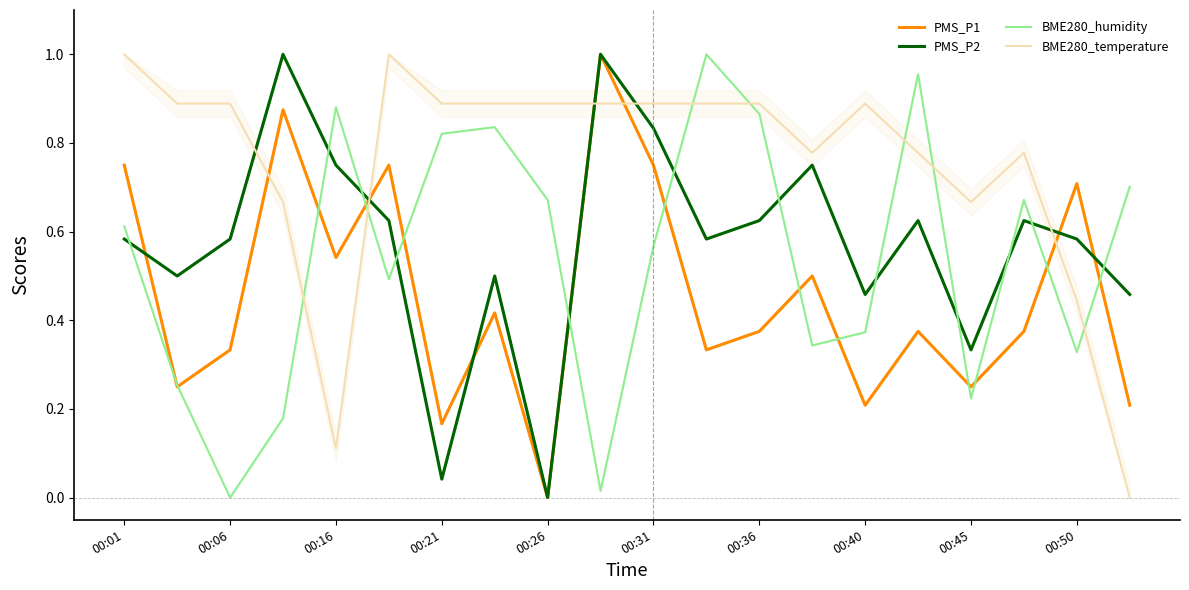

How many interior local valleys does the PMS_P1 series have?

7